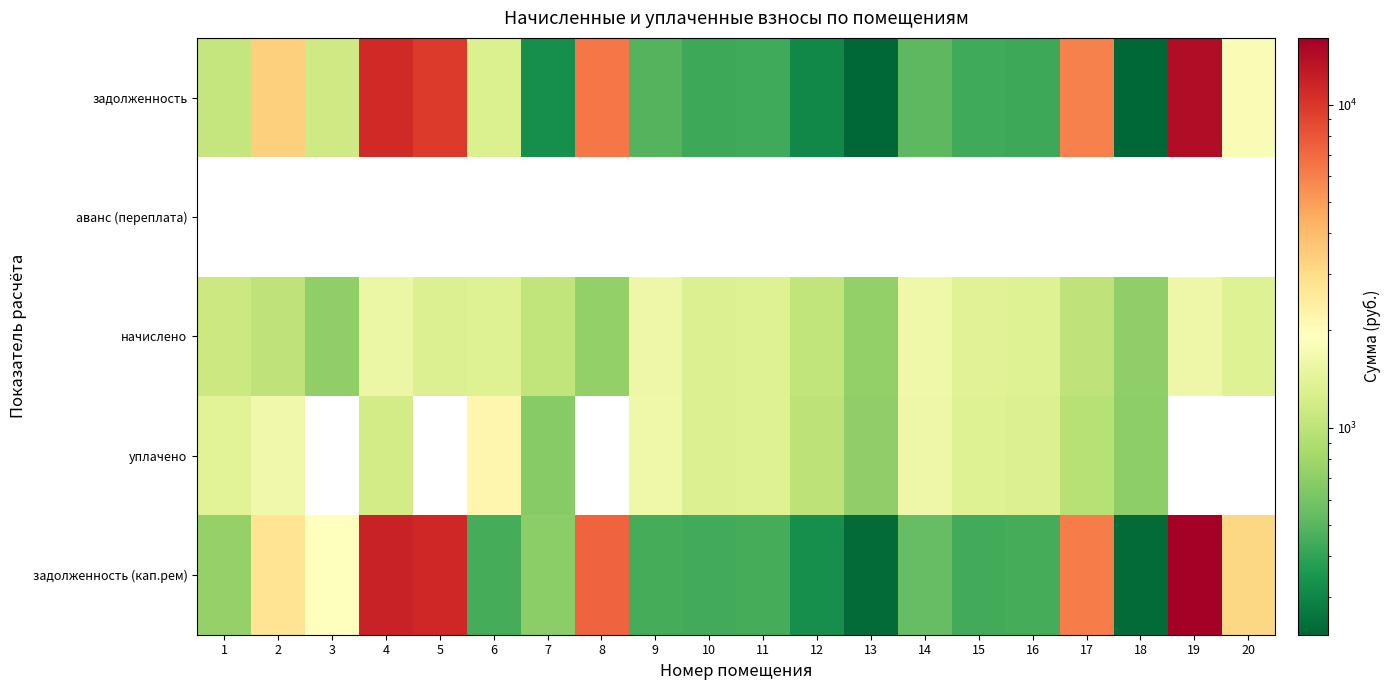

At which label does задолженность (кап.рем) reach its peak?

19